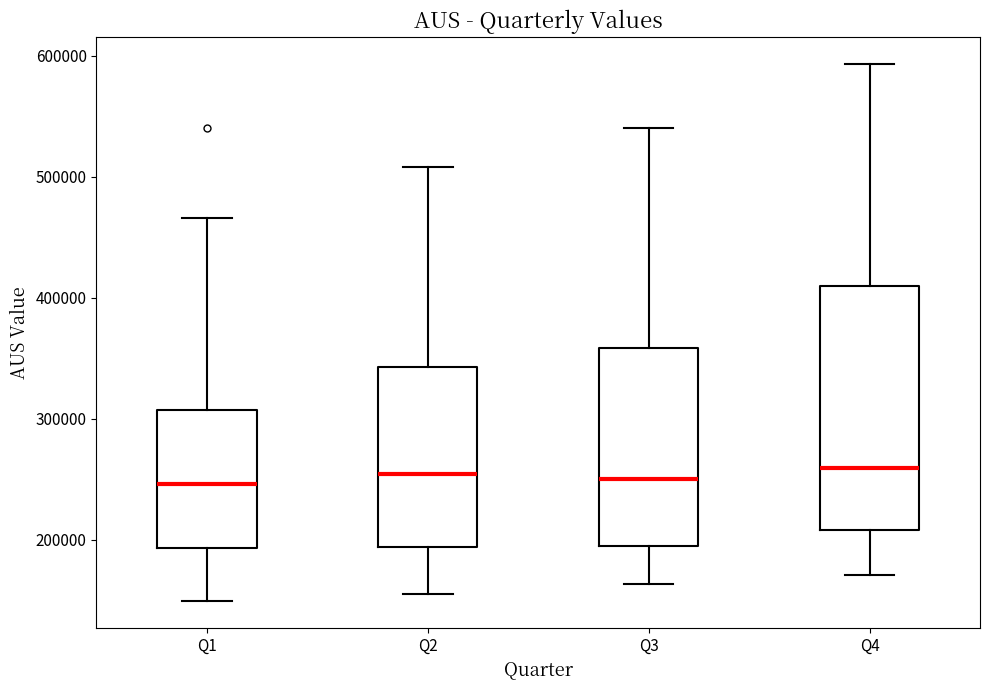

Where does the median line of the box for Q1 sit on the y-axis? The values are not printed on the chart, so give them approximately, as read against the axis.

250000